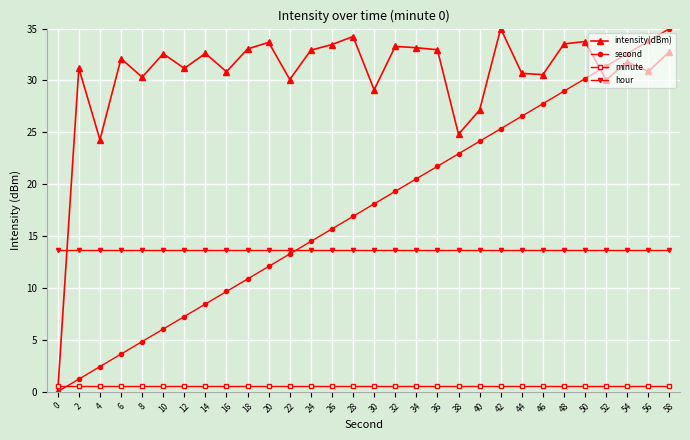

At 32, list the series in order from largest to smallest.

intensity(dBm), second, hour, minute